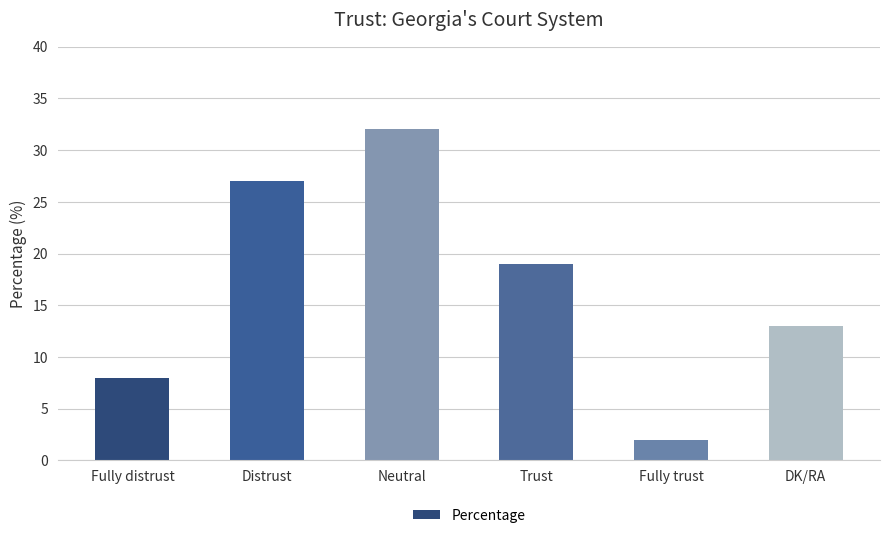

What is the value of the 5th bar from the left?

2